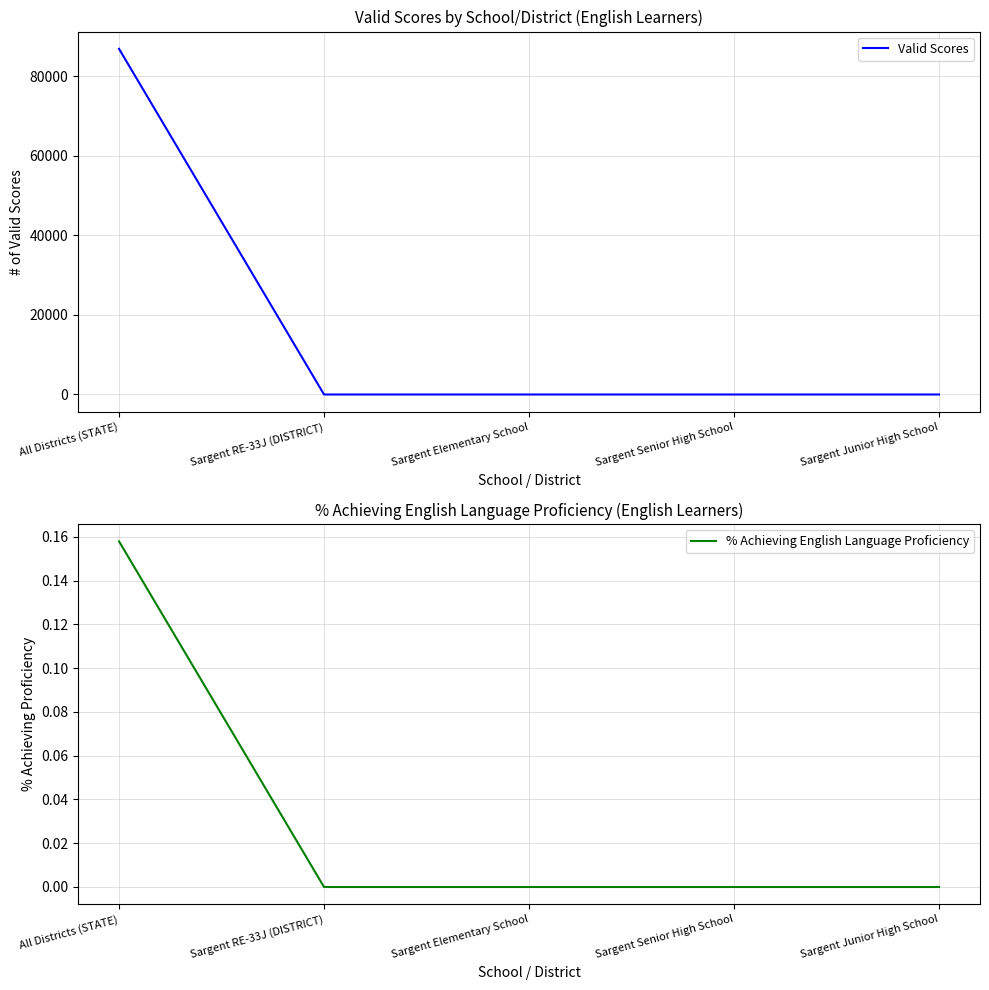

List the series in order of their peak value, lowest first.

% Achieving English Language Proficiency, Valid Scores